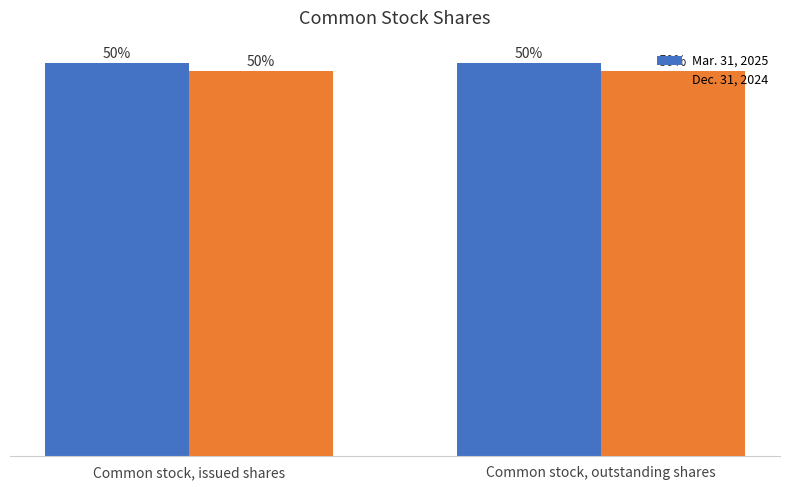

The value of Mar. 31, 2025 at Common stock, outstanding shares is 119834207. True or false?

False